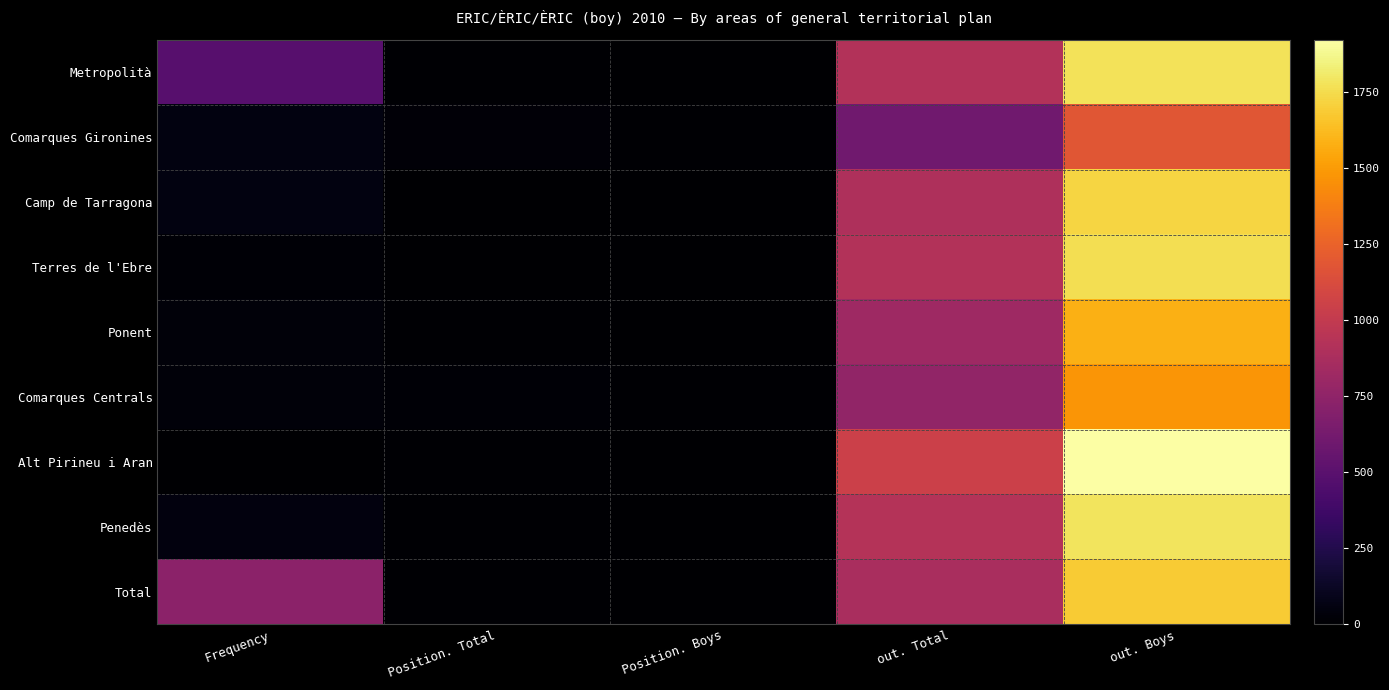

Count the number of data series in this chart.

9